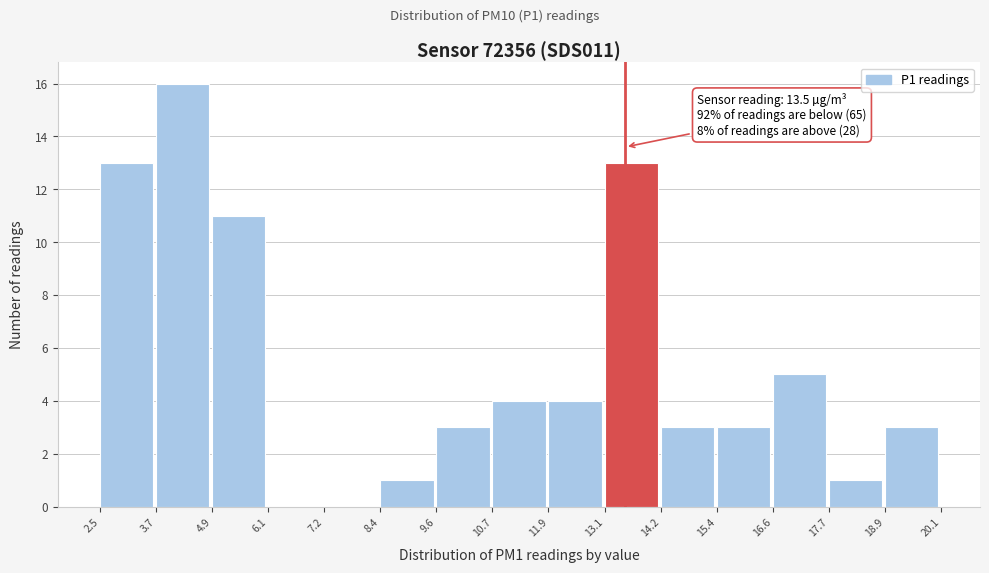

Which range on the x-axis has the tallest bar?

3.7 to 4.9